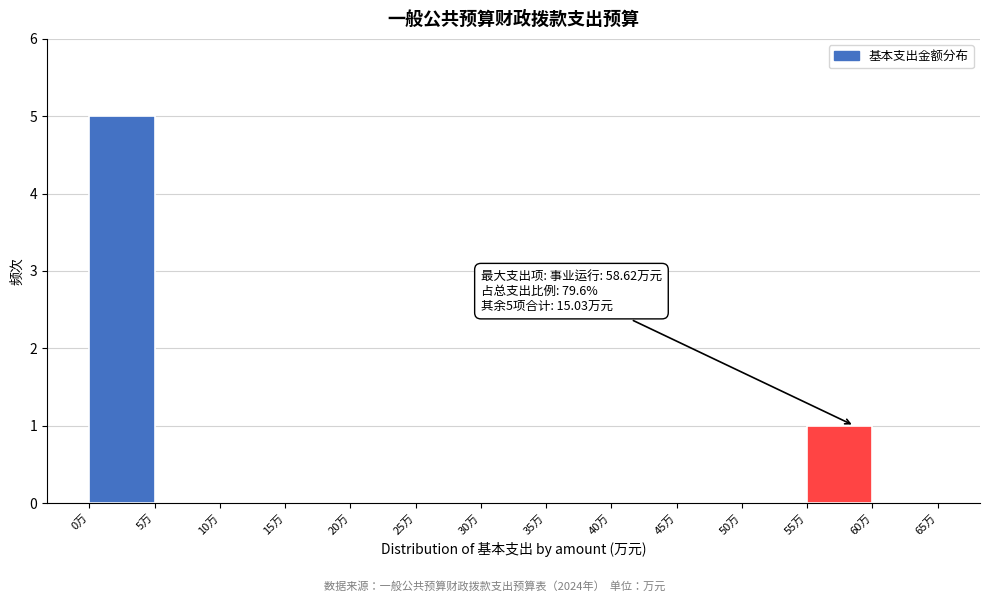

Which range on the x-axis has the tallest bar?

0 to 5